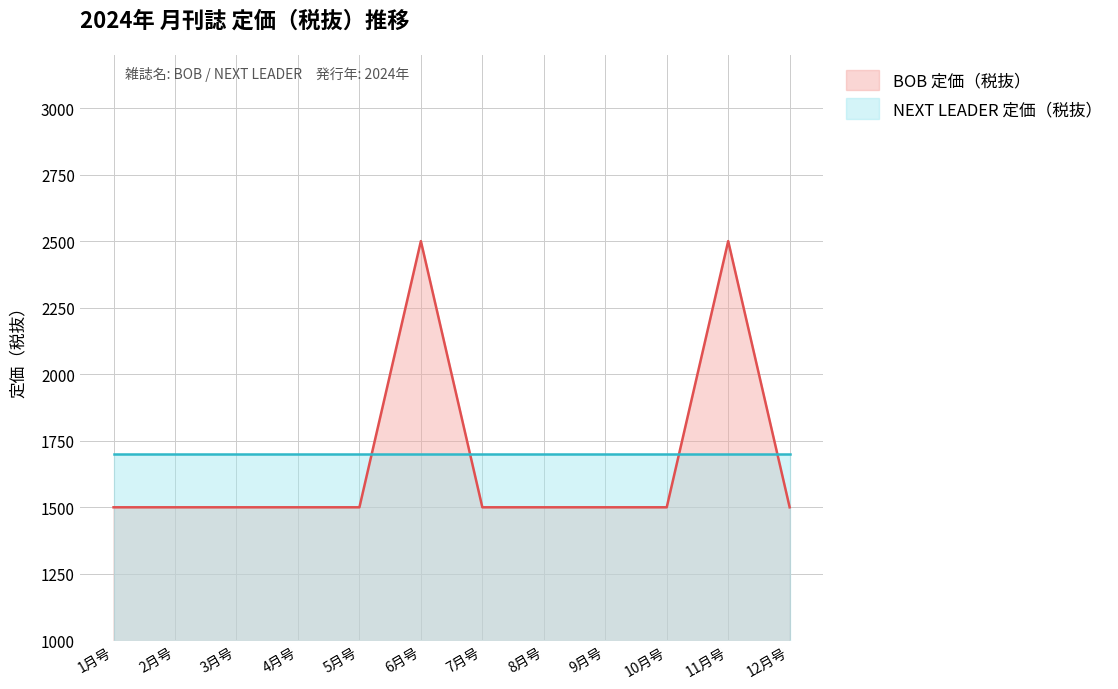

The chart shows a value of 389 at 2月号. True or false?

False